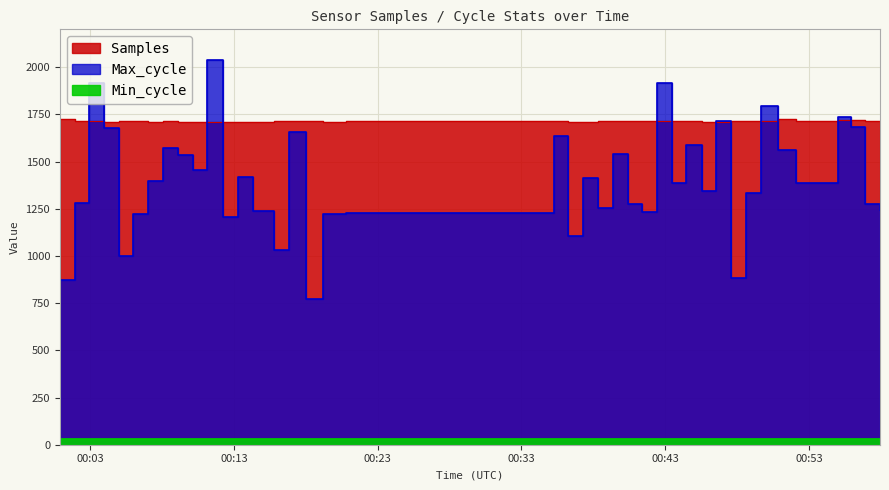

How many Min_cycle values are between 28 and 29?

40